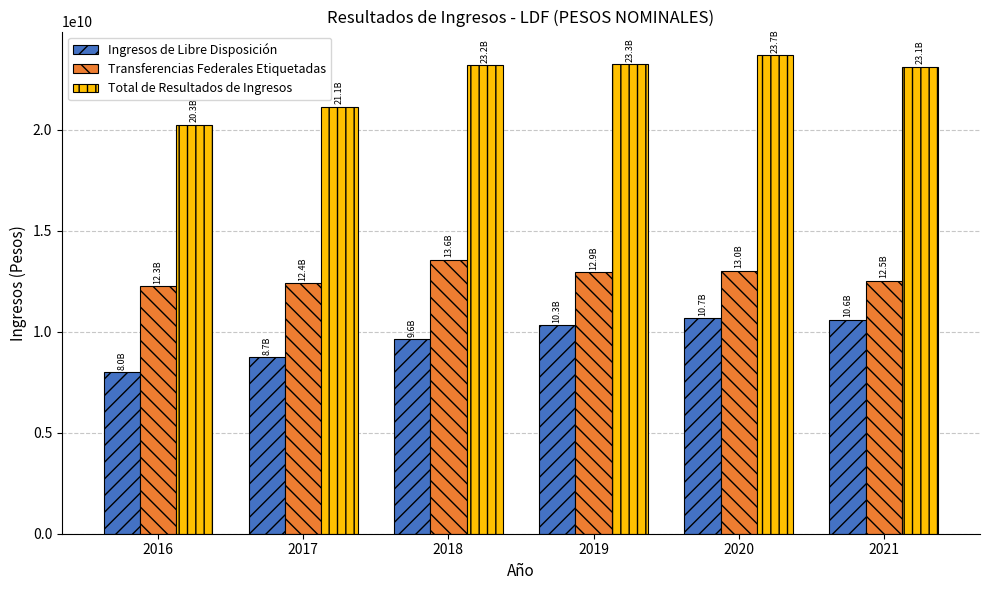

What is the difference between the Transferencias Federales Etiquetadas values at 2016 and 2020?

755684587